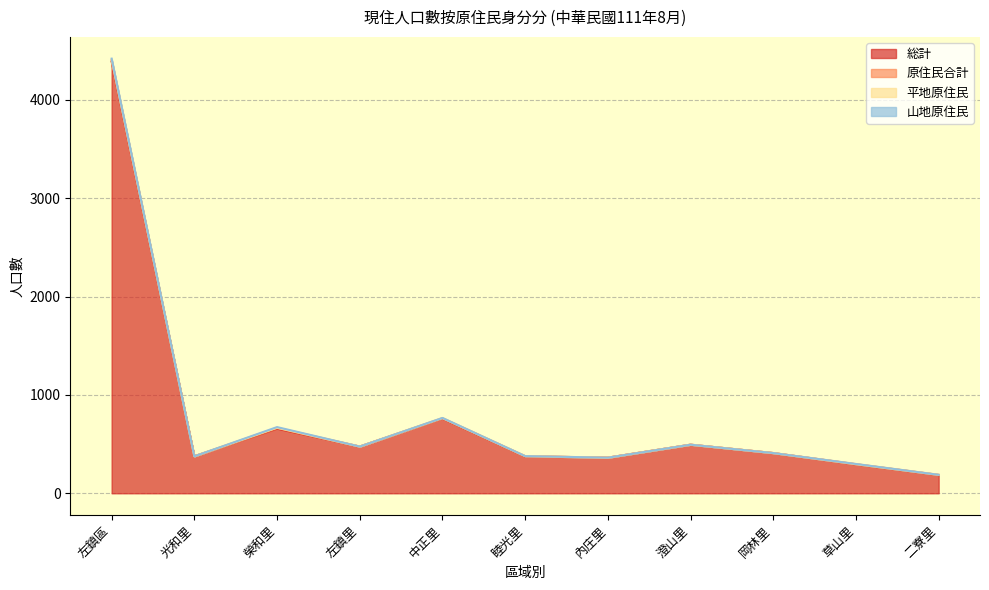

What value does the 原住民合計 series have at 榮和里?

8